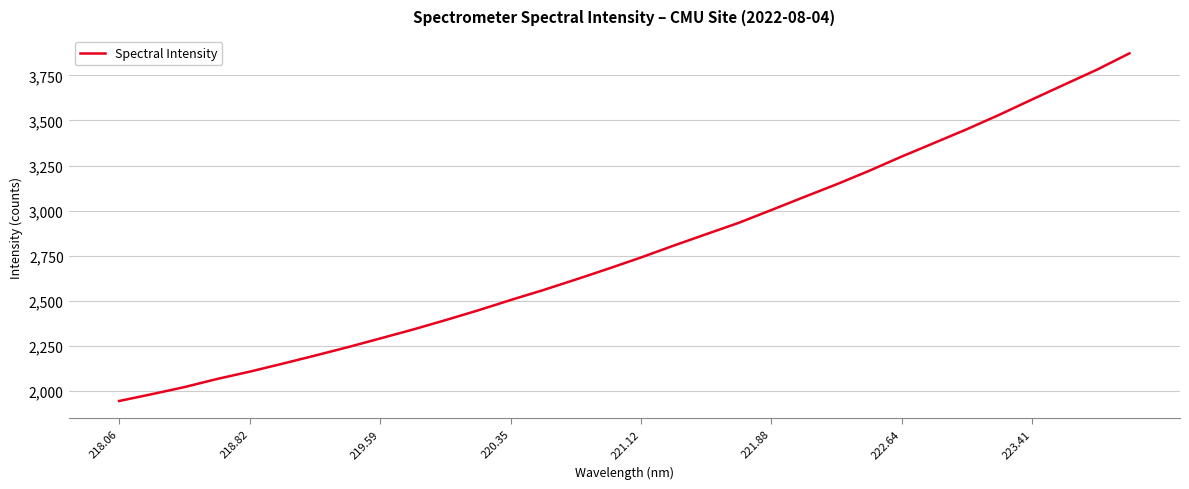

What is the maximum value shown in the chart?

3872.4